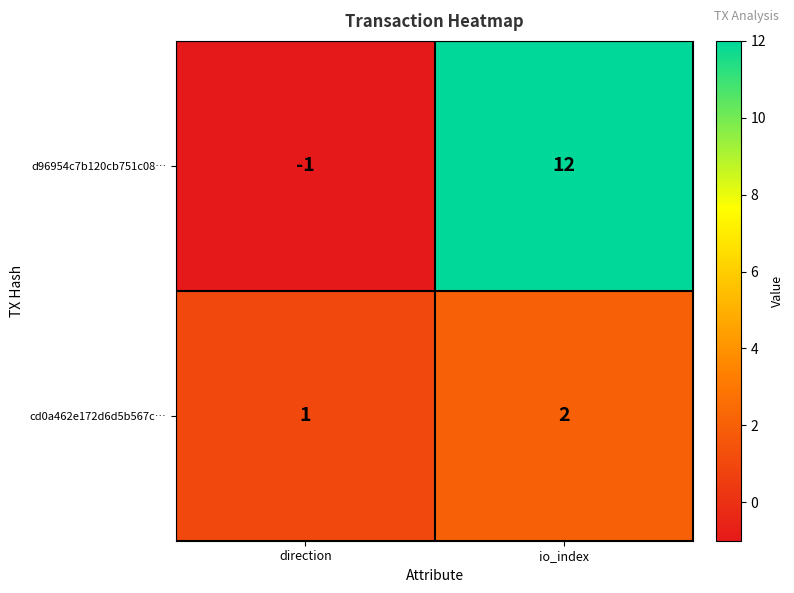

Rank the series by their average value, from lowest to highest.

cd0a462e172d6d5b567c…, d96954c7b120cb751c08…